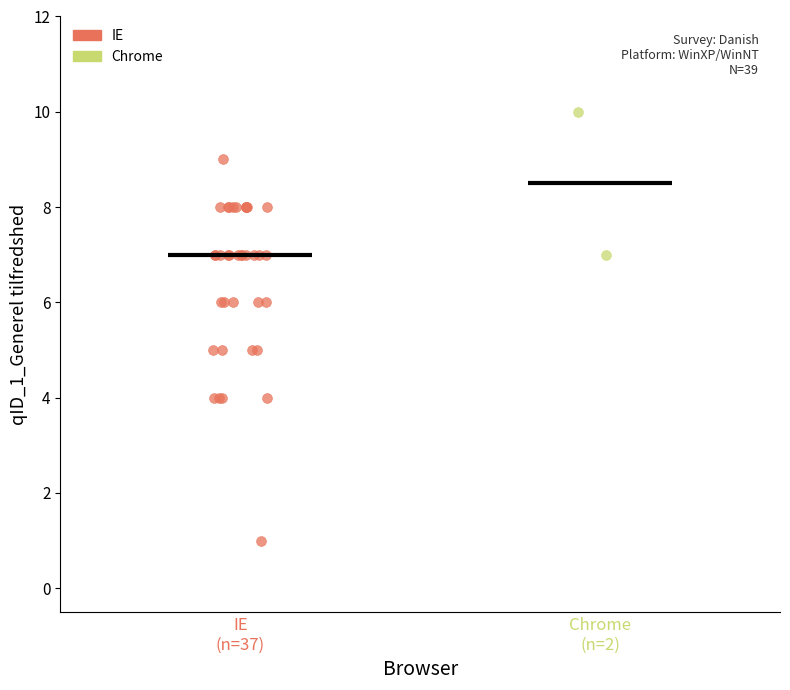

What are all the series names shown in the legend?

IE, Chrome